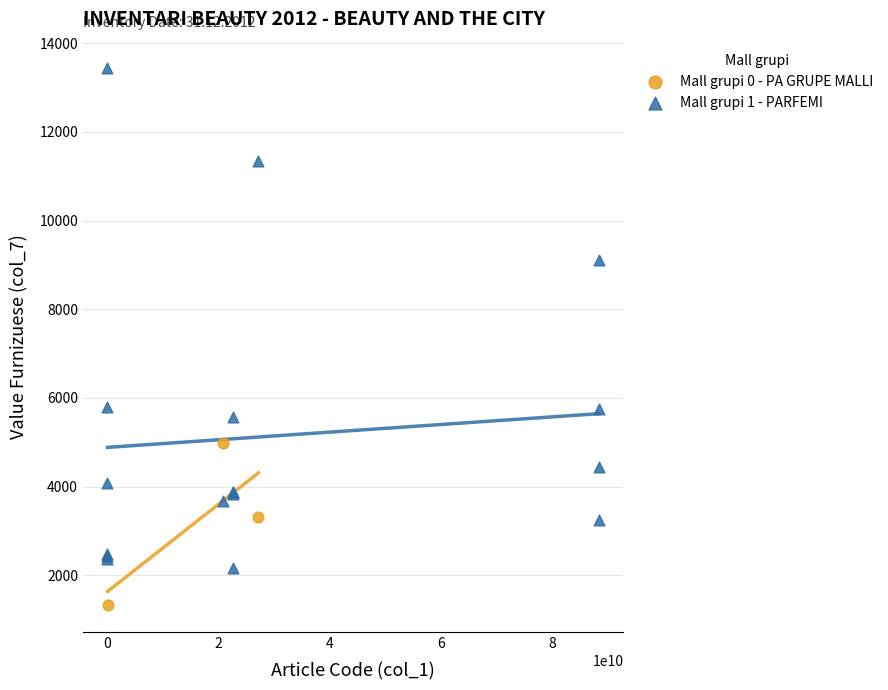

Which series reaches the minimum Y coordinate?

Mall grupi 0 - PA GRUPE MALLI